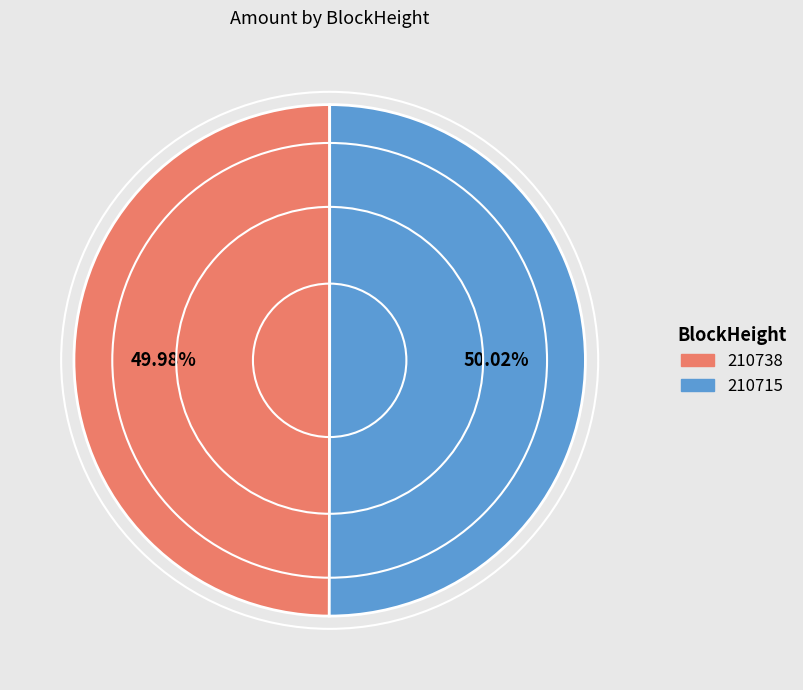

Combined, do 210738 and 210715 account for over 50%?

Yes